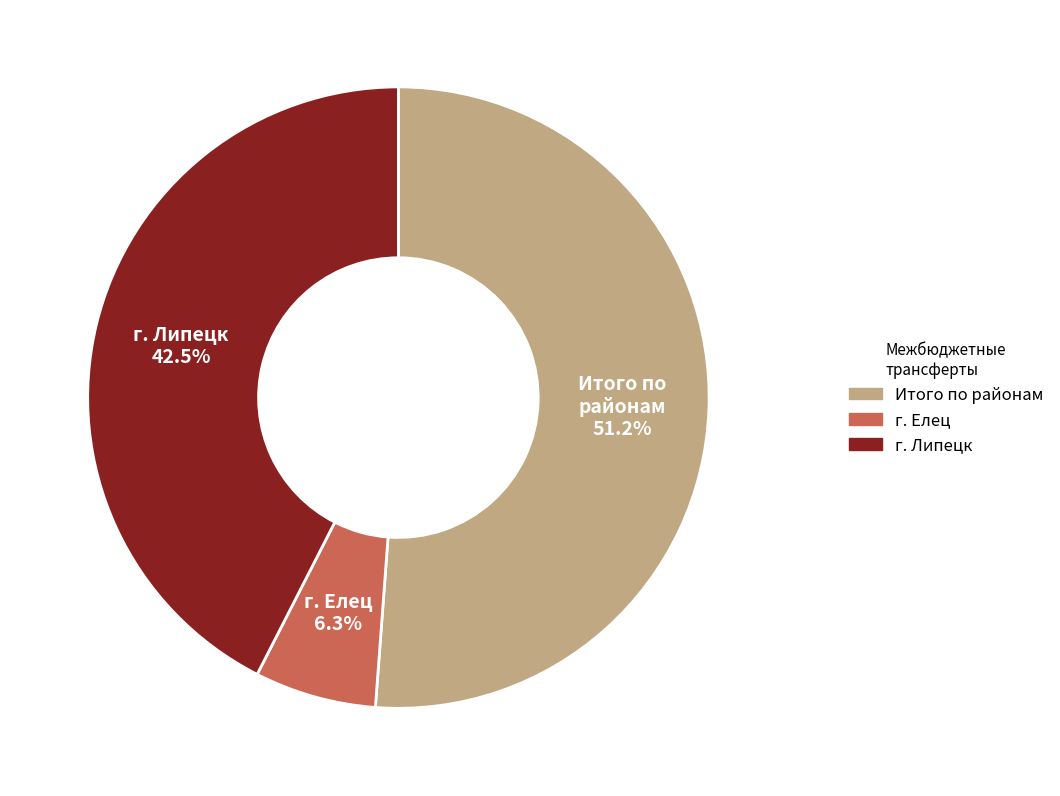

To the nearest percent, what portion does г. Елец represent?

6%